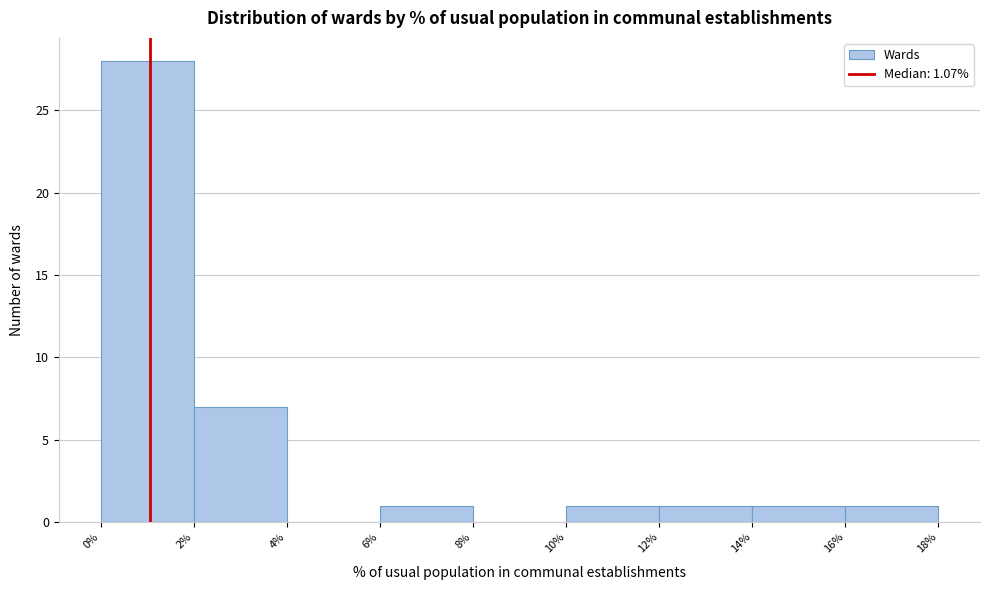

How tall is the bar that spans 0% to 2% on the x-axis? The values are not printed on the chart, so give them approximately, as read against the axis.

28